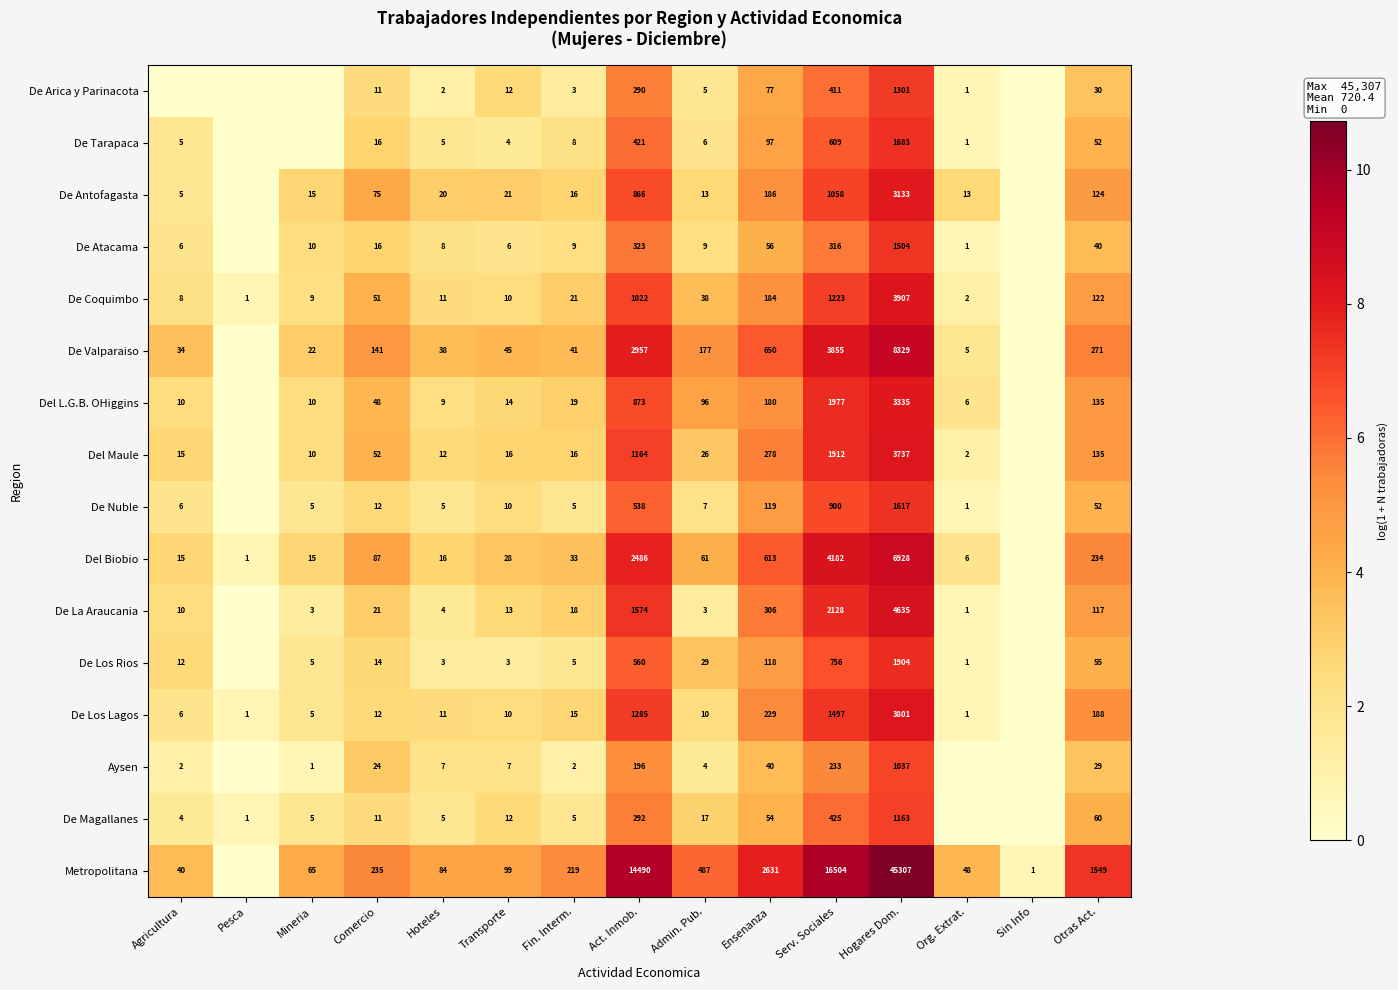

True or false: Del Biobio has a value of 103 at Admin. Pub..

False